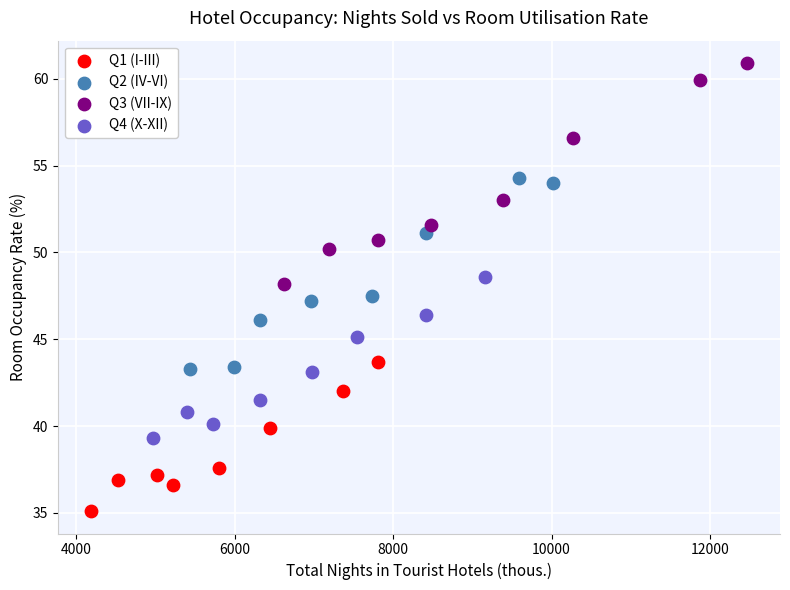

Which series contains the lowest Y value?

Q1 (I-III)